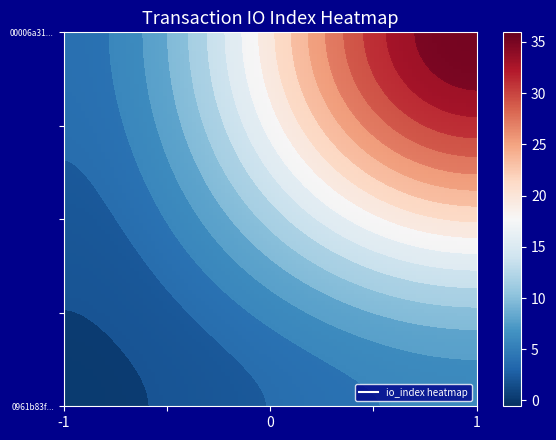

How many 0961b83fbce1d306f5846da69c0c5c8e7b224e0 values are between -1 and 3?

2